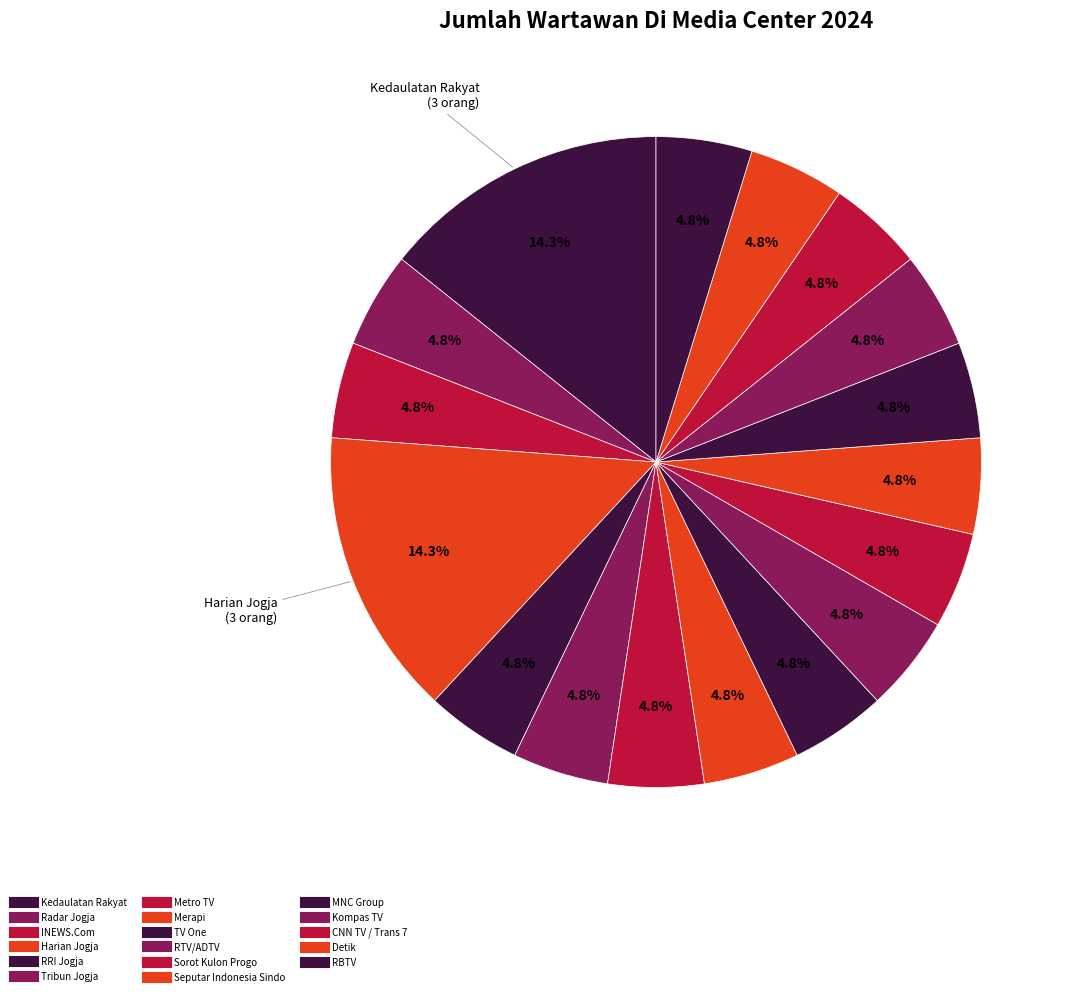

How many slices are in this pie chart?

17